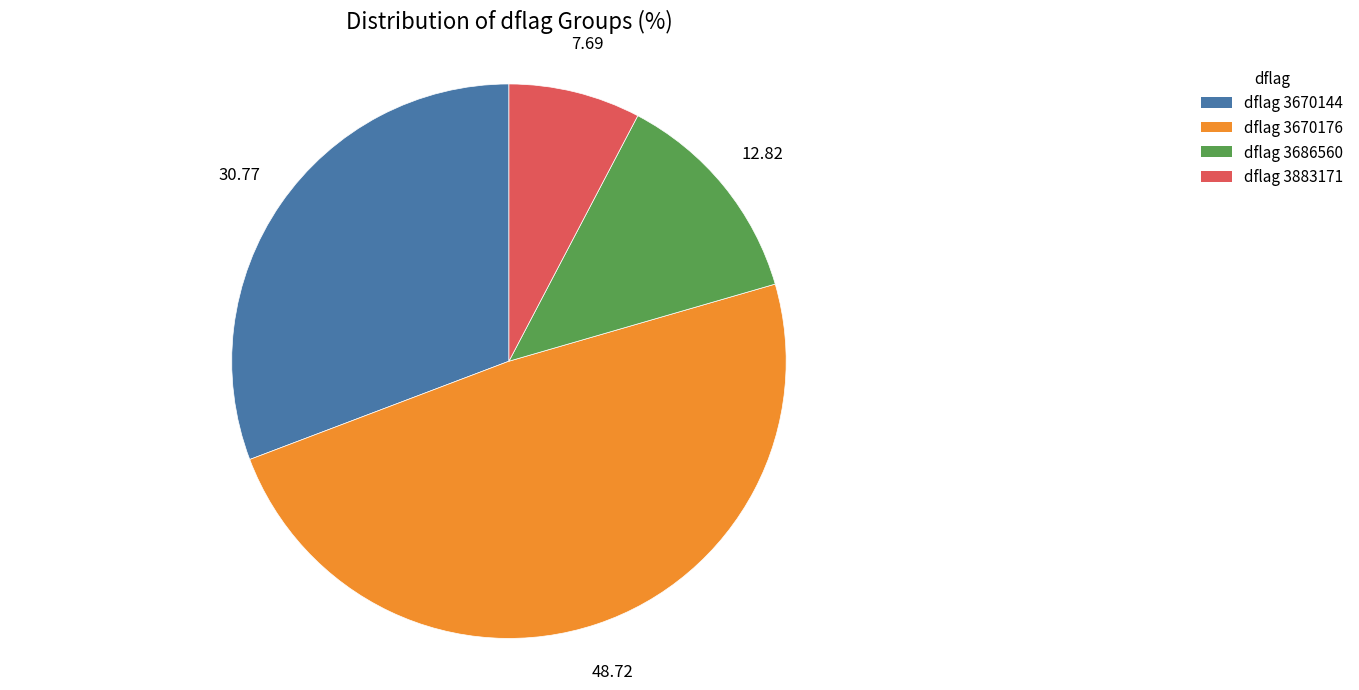

Is the sum of dflag 3670144 and dflag 3883171 greater than half?

No